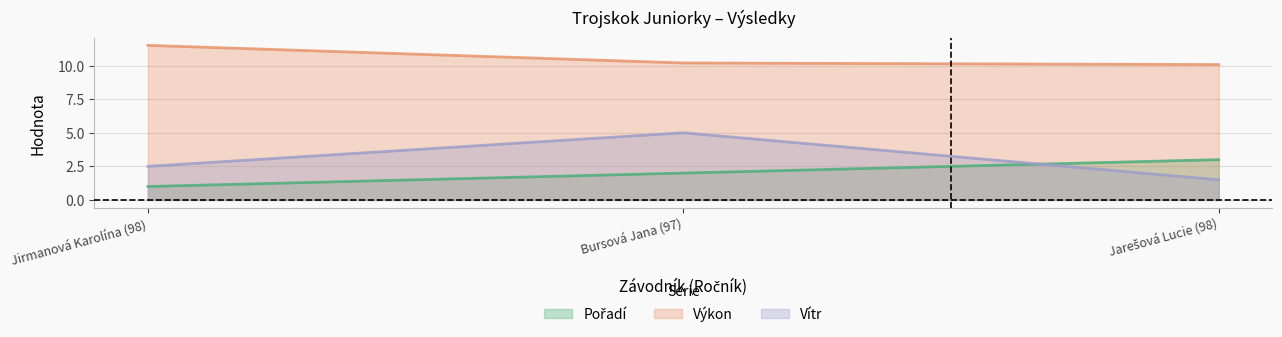

What is the total value across all series at Jirmanová Karolína (98)?

15.0